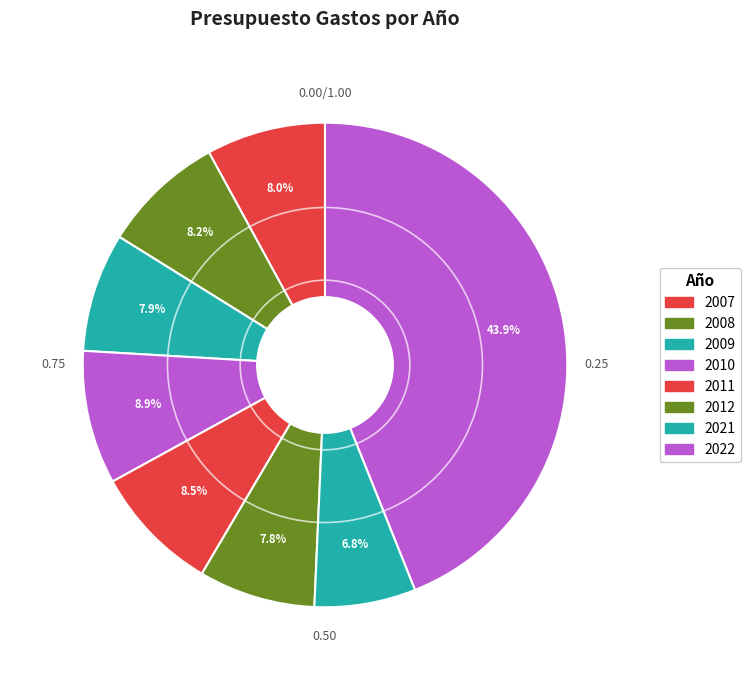

How many slices are in this pie chart?

8